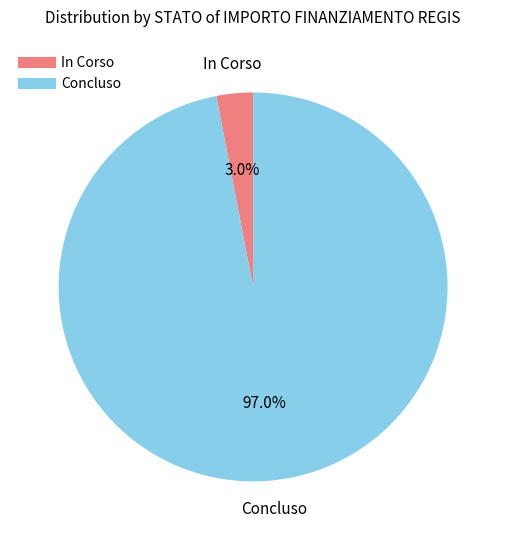

Is there any slice that represents more than half of the pie?

Yes